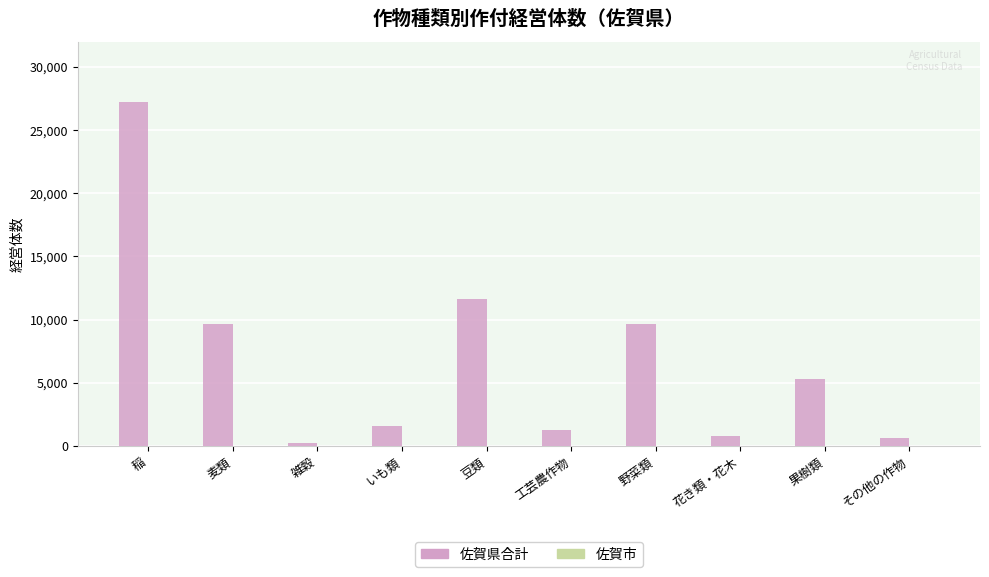

True or false: 佐賀県合計 has a value of 11607 at 豆類.

True